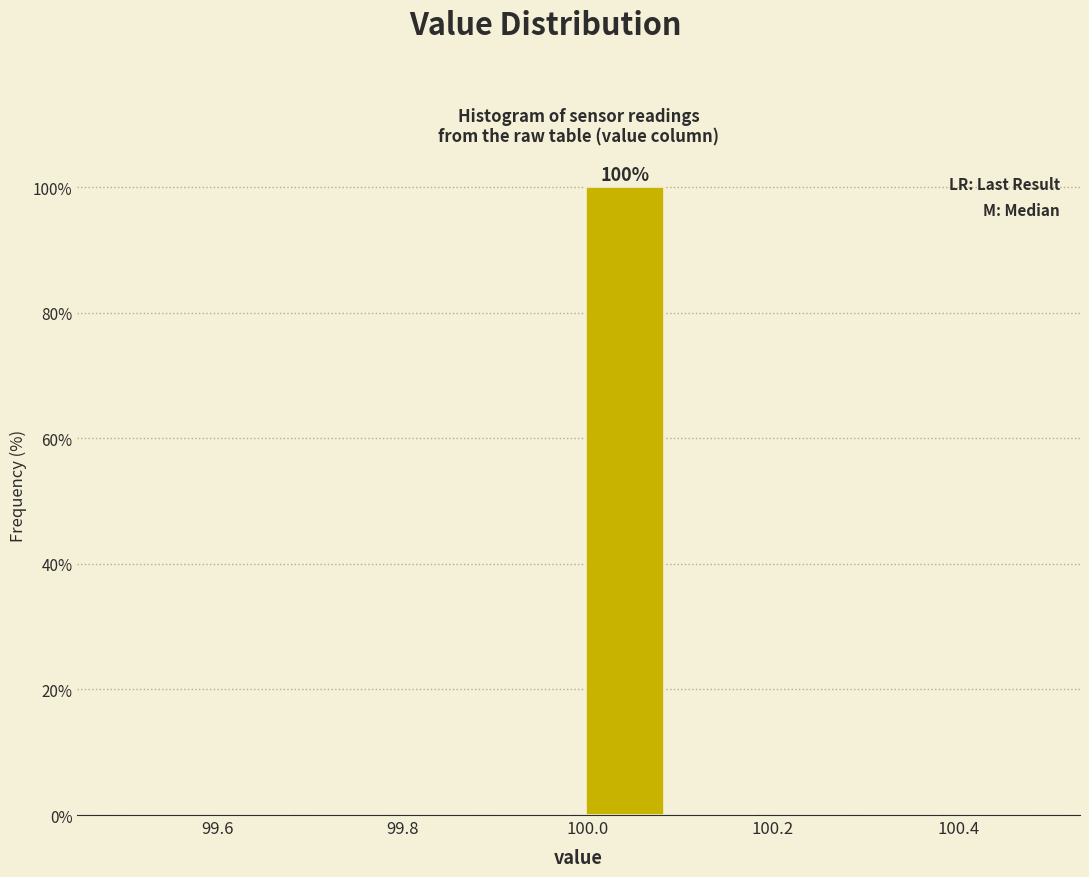

Which range on the x-axis has the tallest bar?

99.99 to 100.09